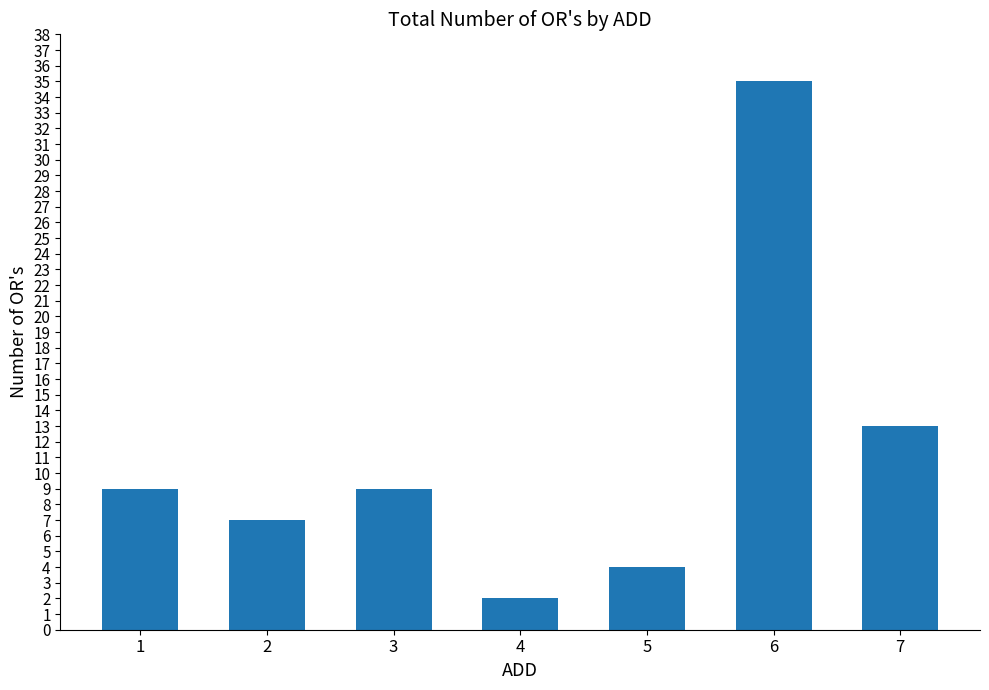

Which category has the highest value across all series?

6